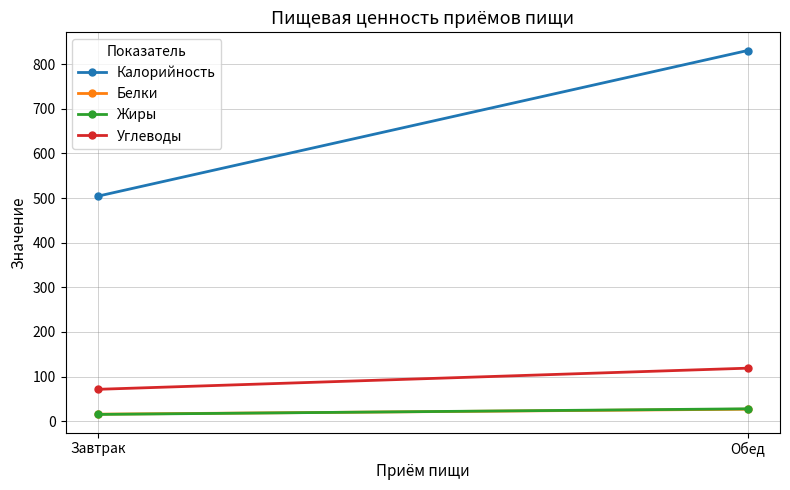

Which series has the largest total across all categories?

Калорийность